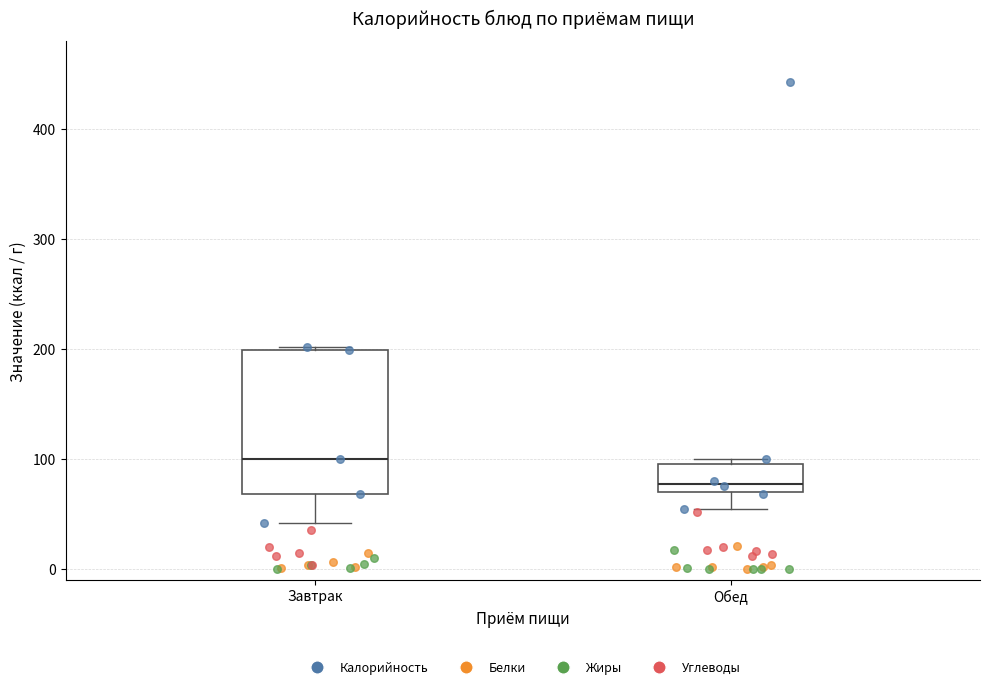

Reading left to right, transcribe this box plot: for each box, give where its median line is, the range the box spans, and where its two whiskers end, as read against the y-axis. The values are not printed on the chart, so give them approximately, as read against the axis.

Завтрак: median 100, box 70 to 200, whiskers 40 to 200
Обед: median 80, box 70 to 100, whiskers 50 to 100 (just above the box's upper edge)